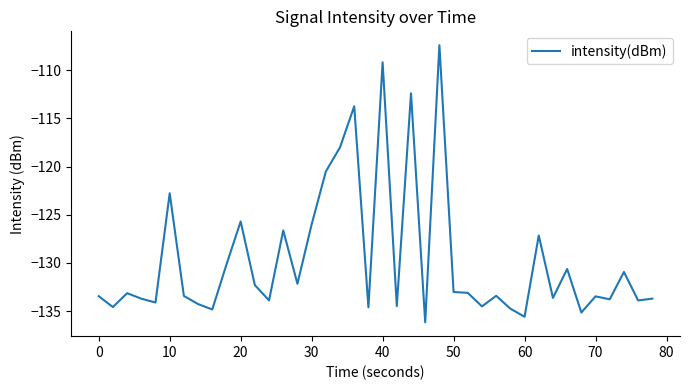

What is the greatest value displayed?

-107.4